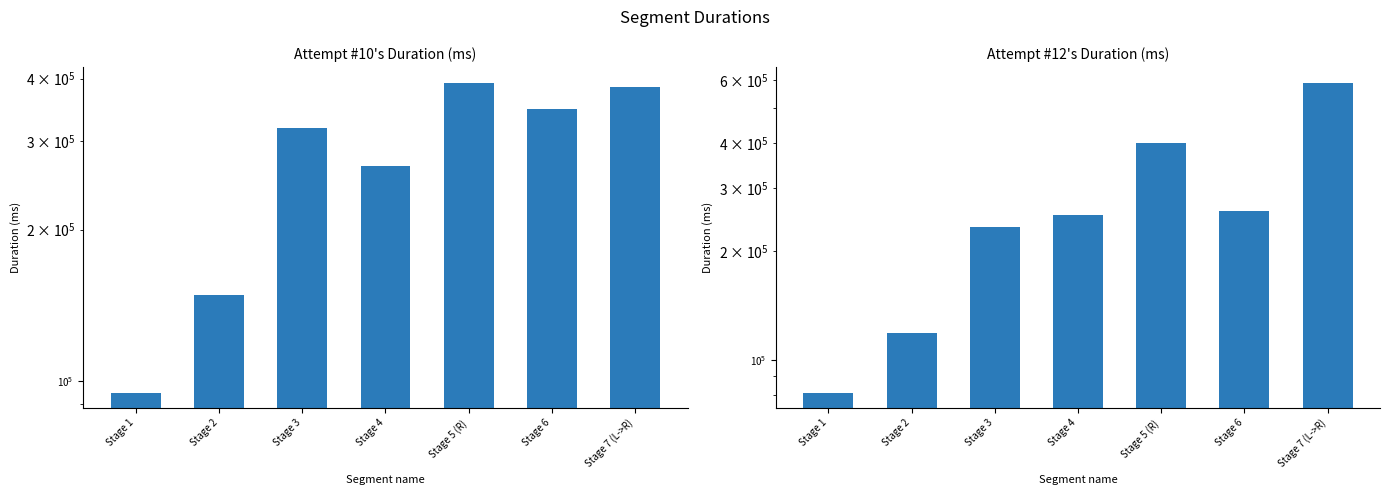

What position from the left is Stage 6?

6